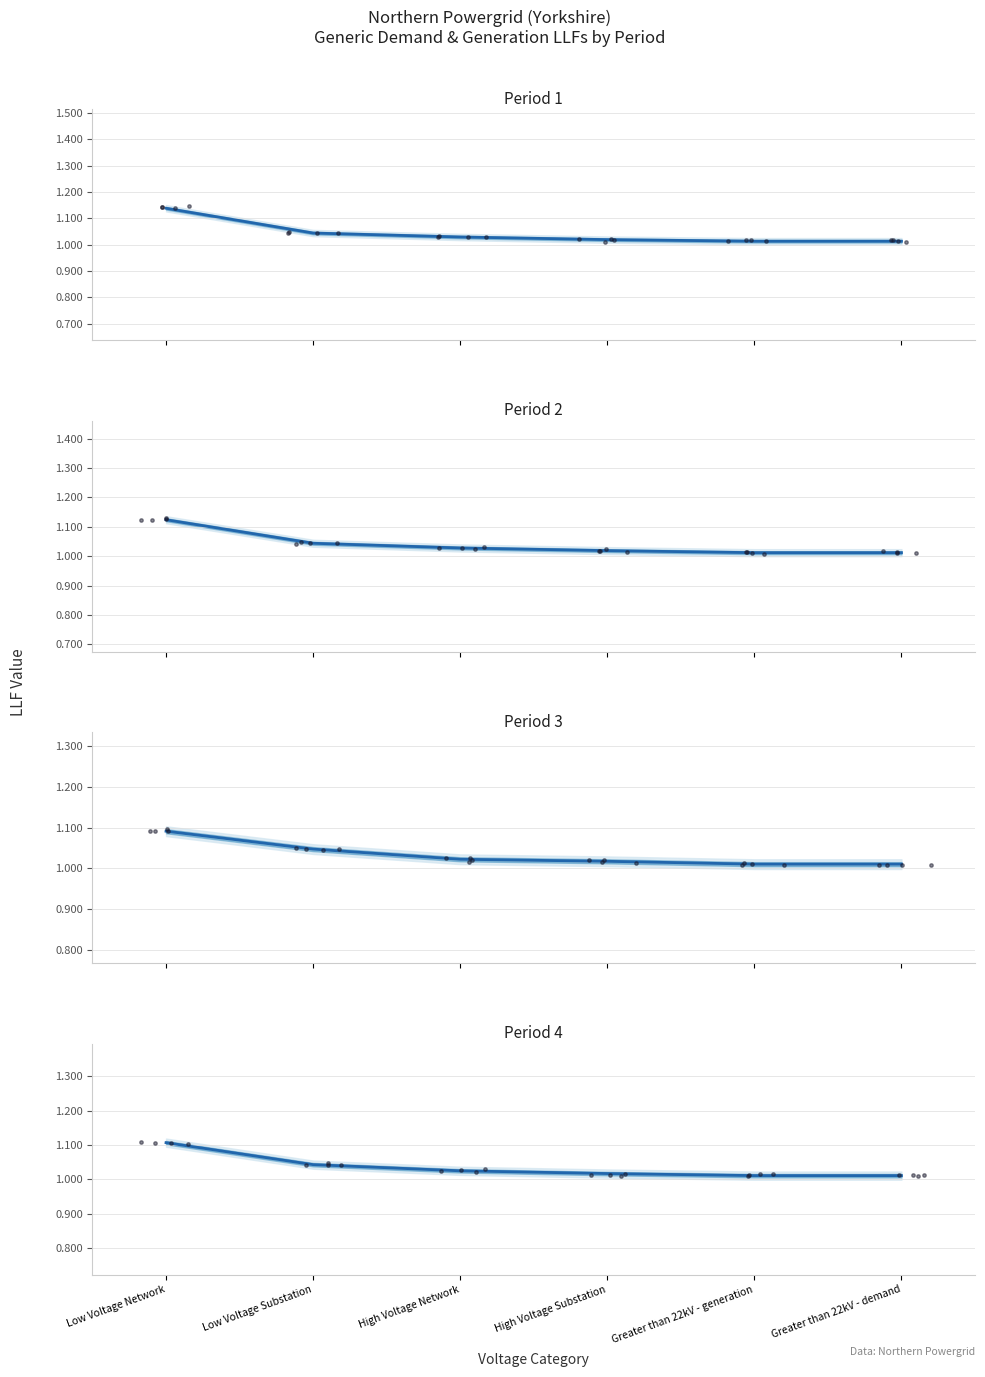

At which category is the sum across all series the highest?

Low Voltage Network